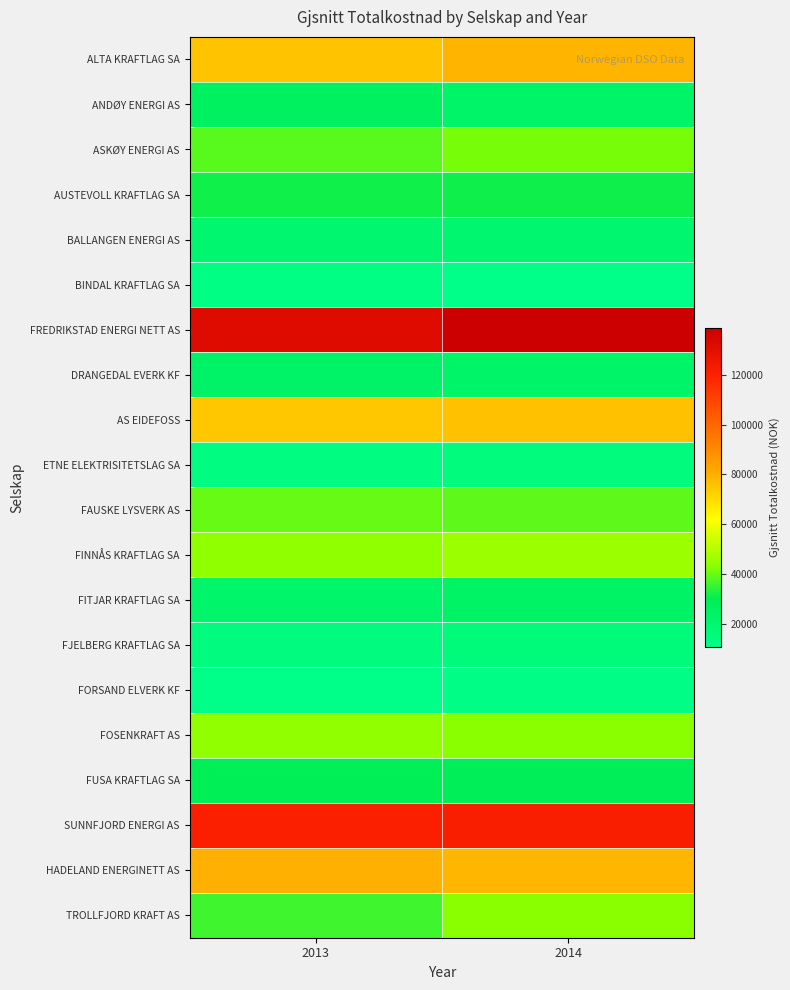

What is the total value across all series at 2014?

911446